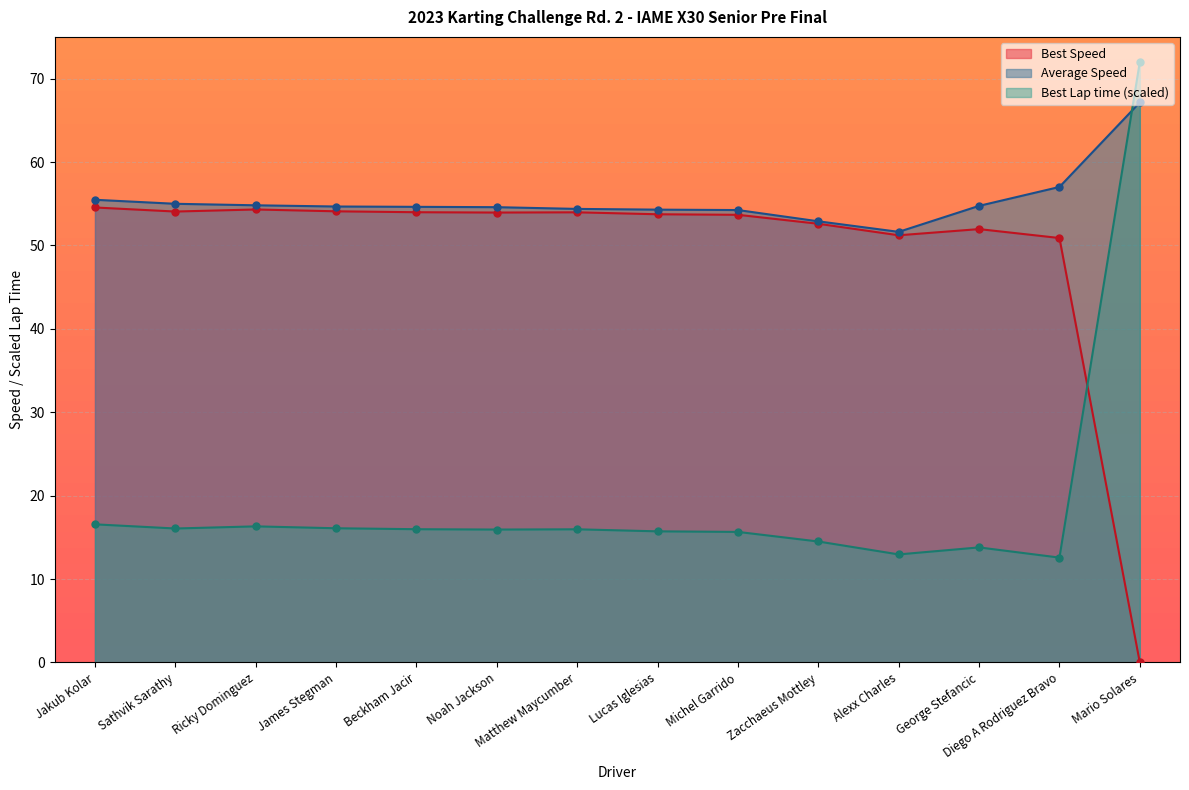

What is the average value of the Best Lap time series?

19.3